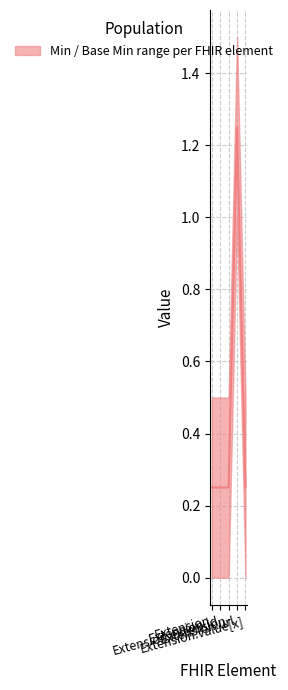

How many lines are shown in the chart?

1